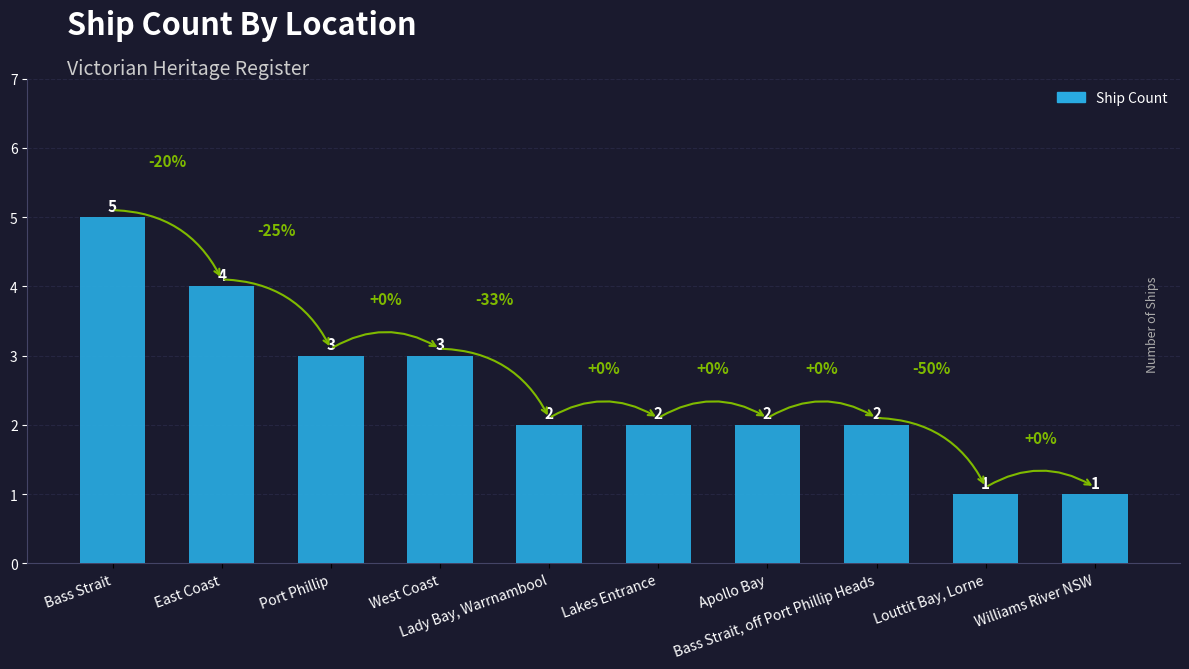

What is the sum of all values?

25